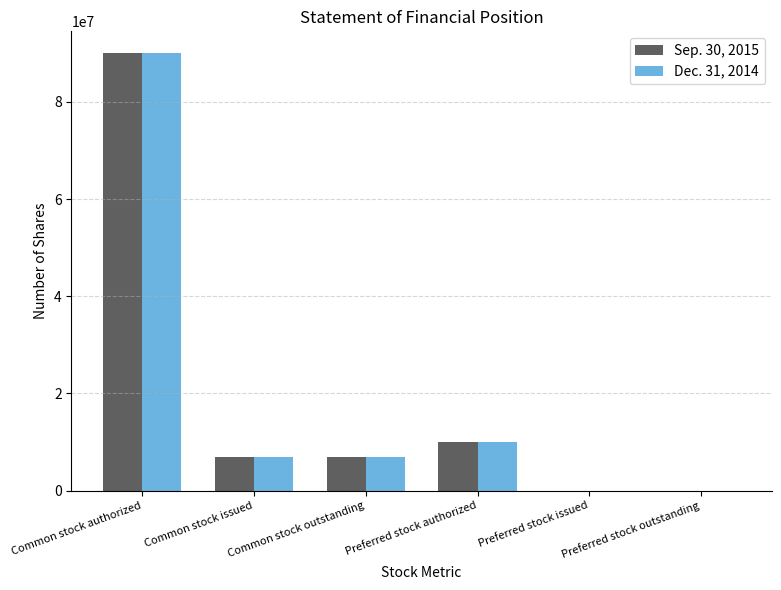

Is it true that Sep. 30, 2015 equals 11486961 at Common stock outstanding?

False